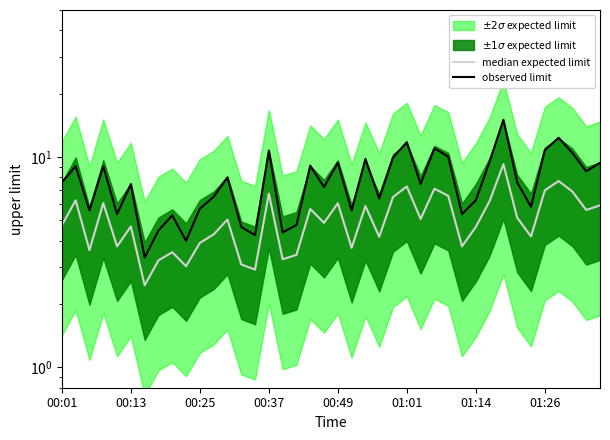

Is the value of median expected limit at 27 greater than the value of observed limit at 27?

No